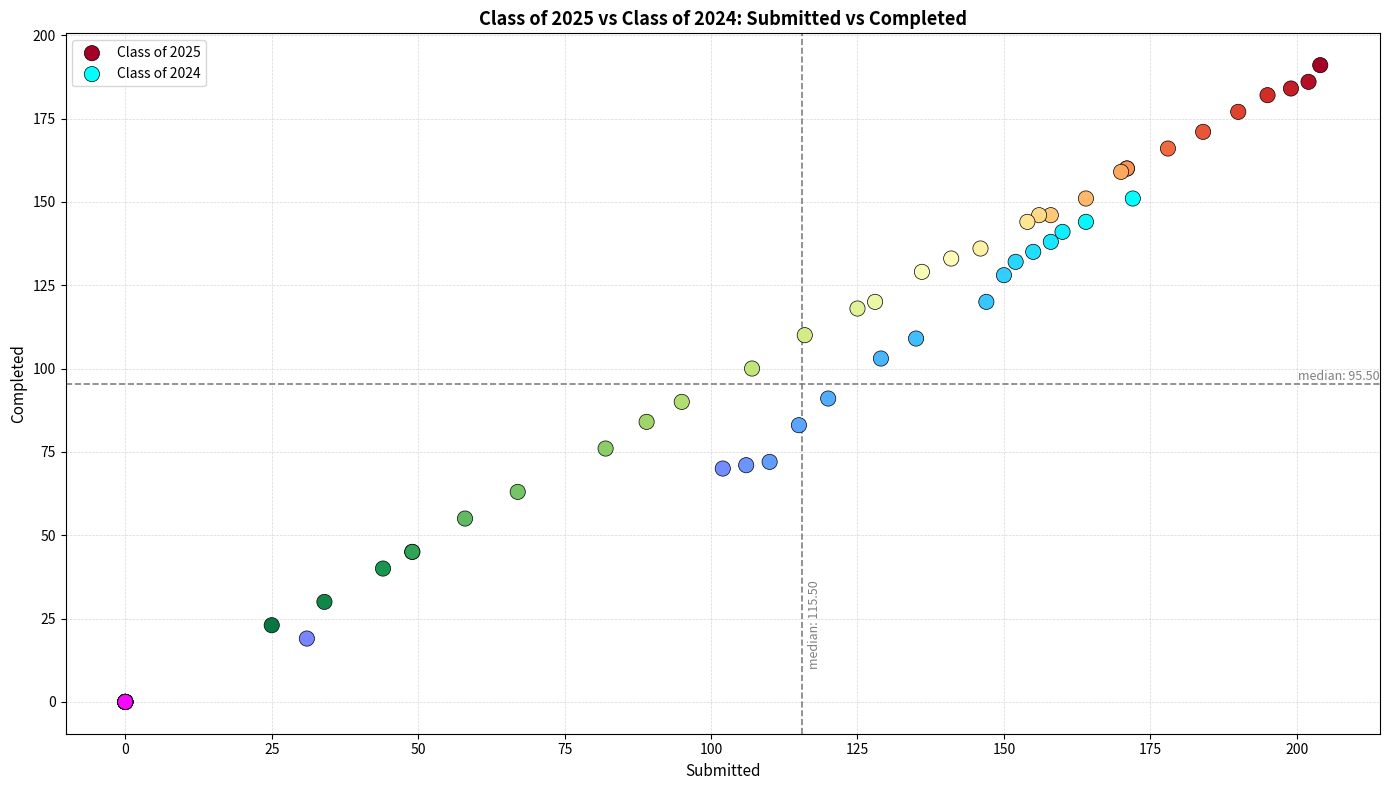

Which series has the widest spread of Y values?

Class of 2025